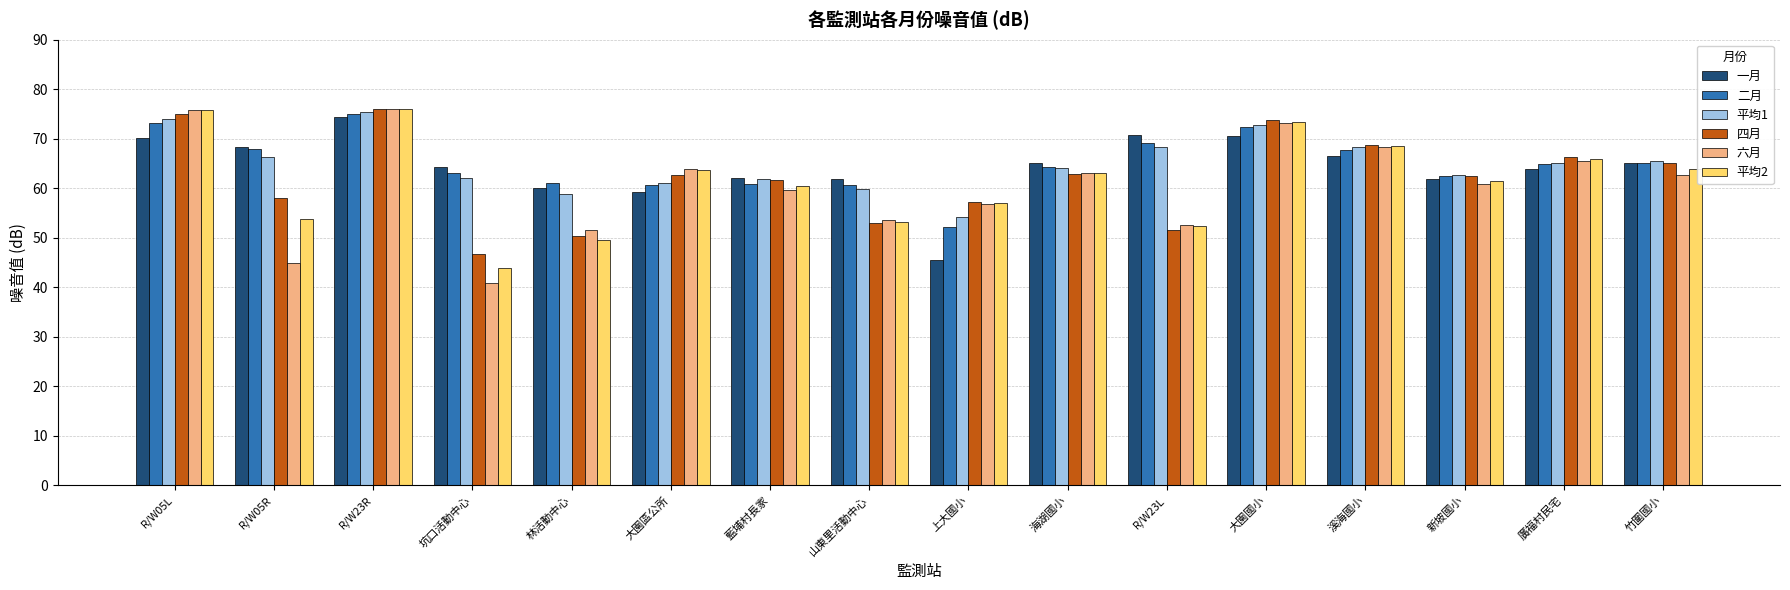

What is the total value across all series at 溪海國小?

408.5